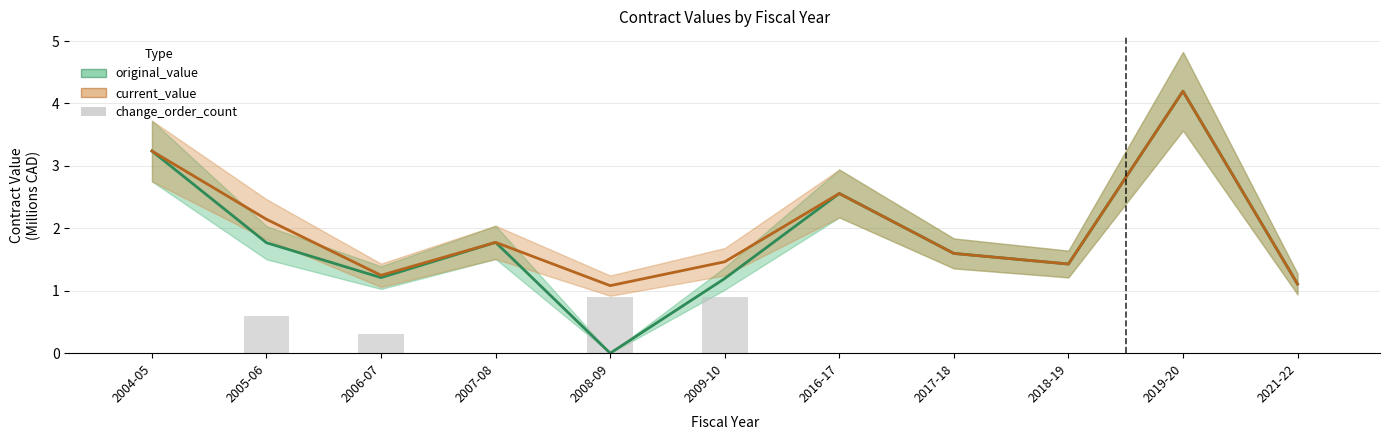

What value does the data have at 2006-07?

0.3